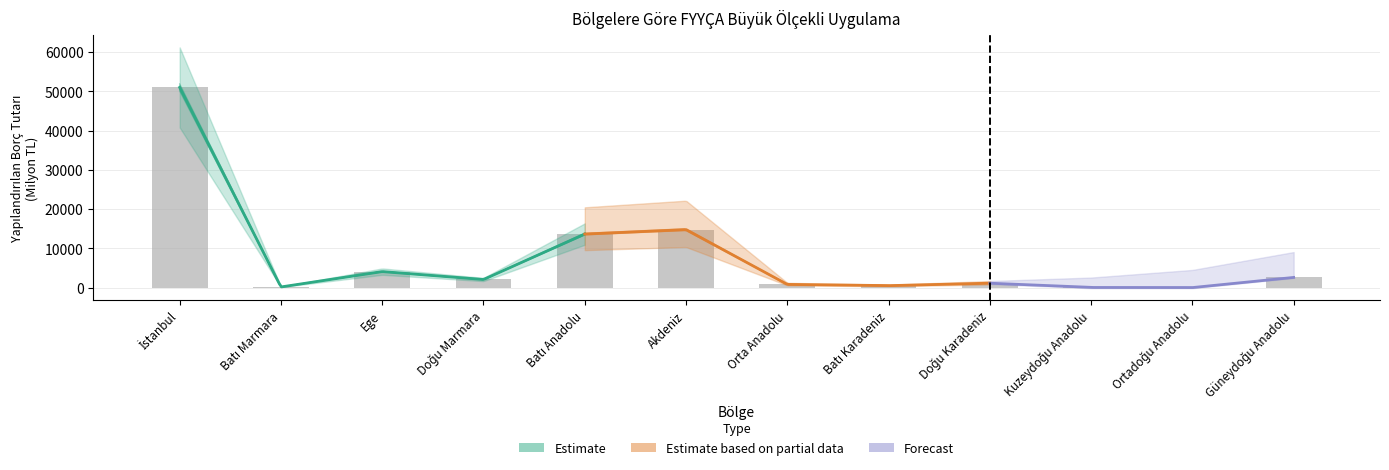

Reading right to left, transcribe all the data shown in this chart.

2586.0	0.0	29.0	1113.8	491.6	805.9	14763.0	13634.9	2057.8	4070.5	158.2	50994.1